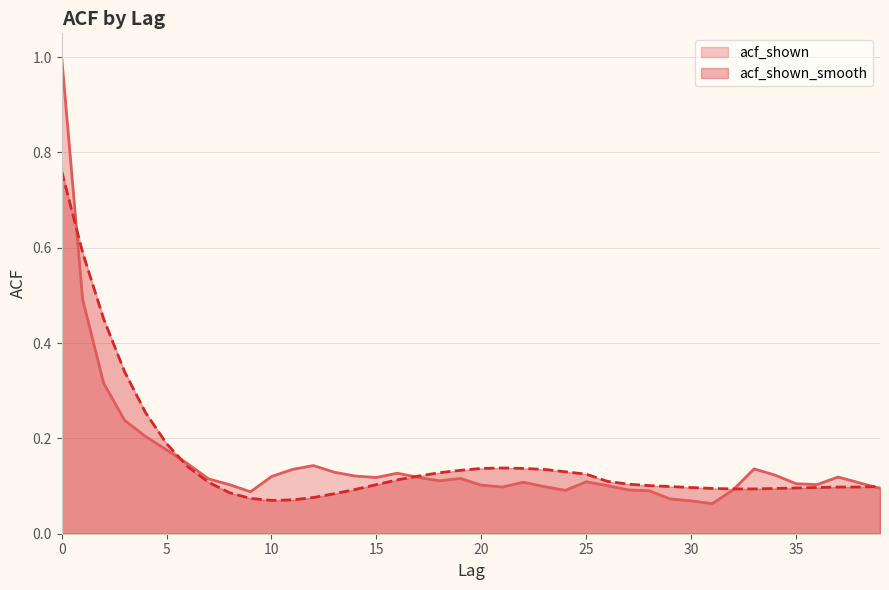

What is the maximum value for acf_shown_smooth?

0.8